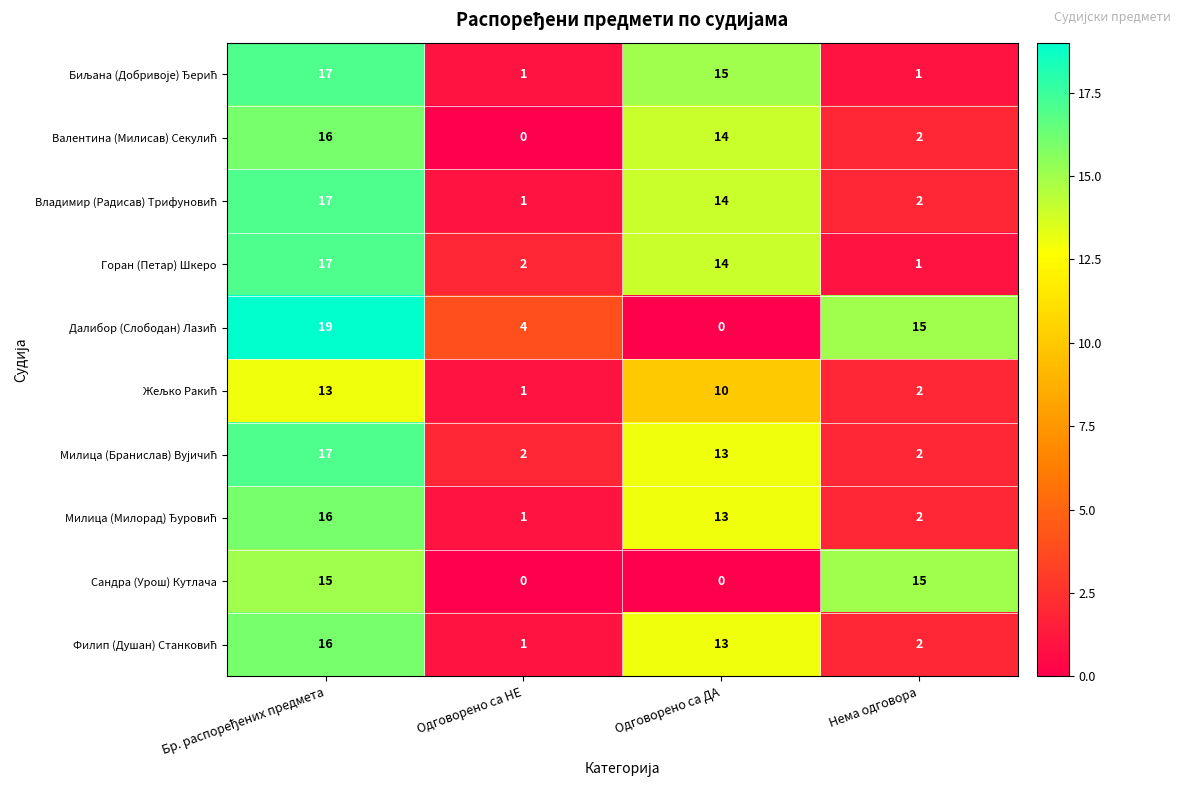

What is the spread (max minus min) of values at Одговорено са НЕ?

4